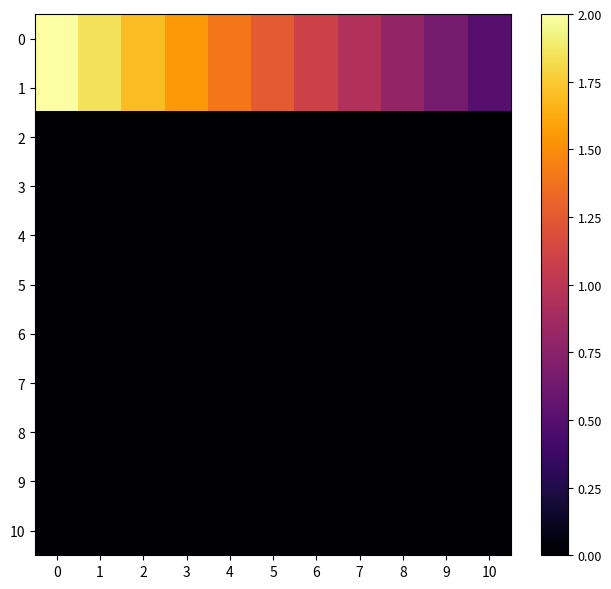

Count the number of categories in the chart.

11